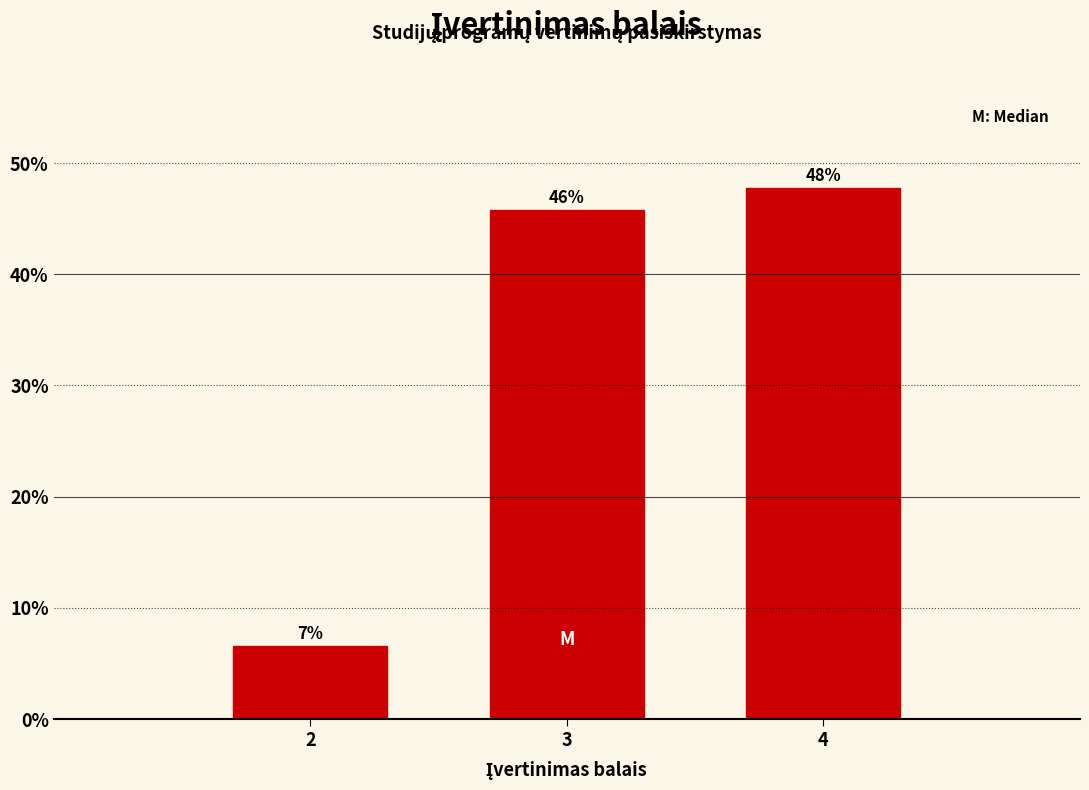

Does the chart contain any negative values?

No